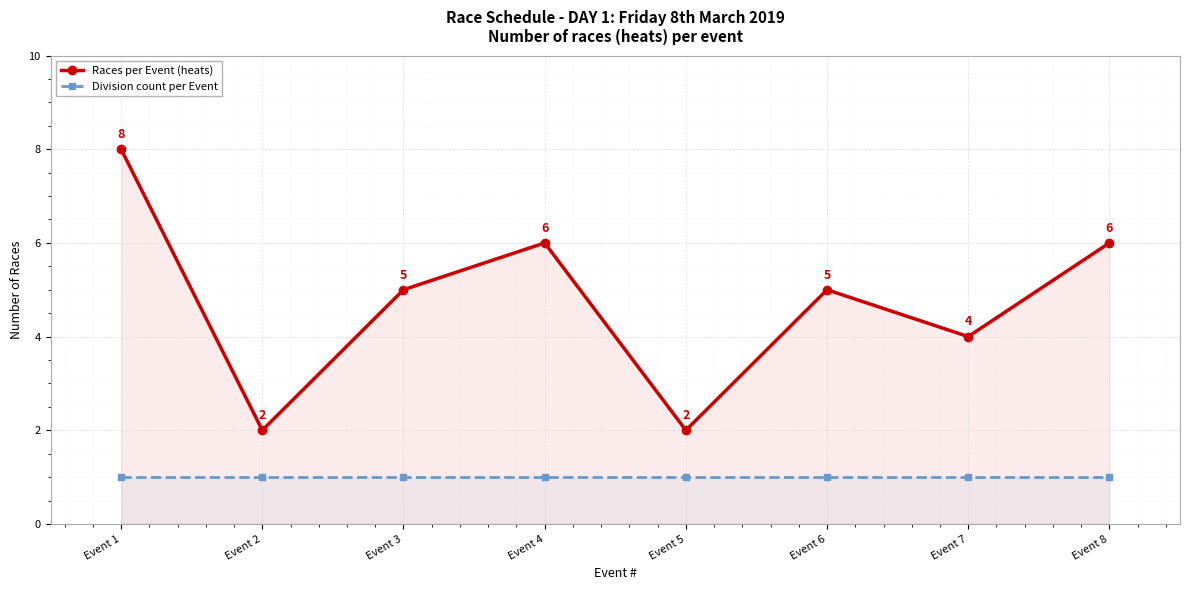

What is the maximum value shown in the chart?

8